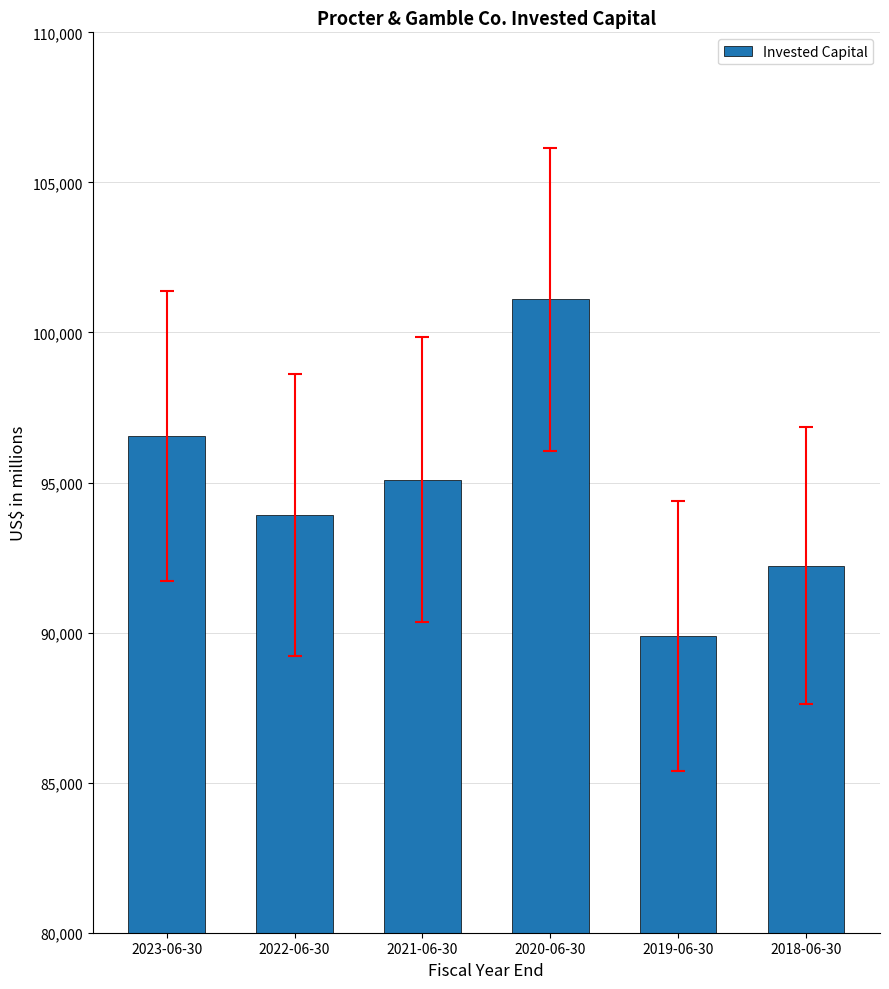

Which has a higher value, 2019-06-30 or 2021-06-30?

2021-06-30